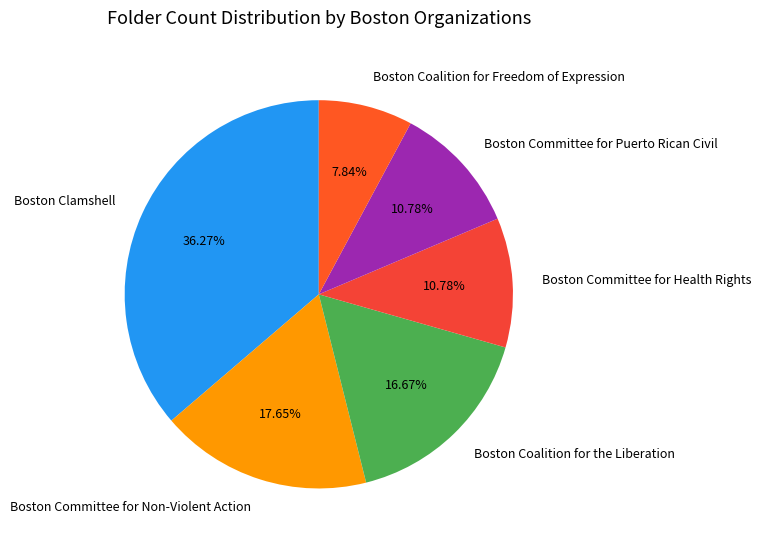

Count the number of slices in the pie.

6